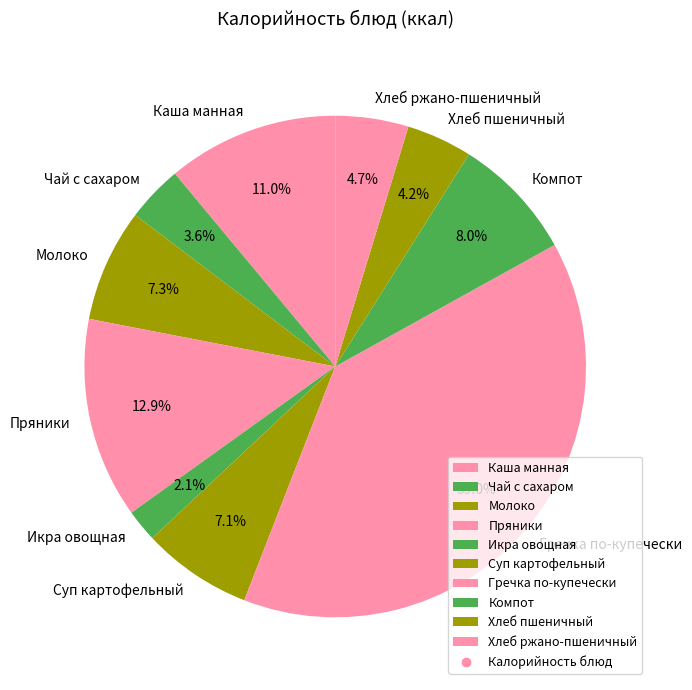

Which category has the biggest portion of the pie?

Гречка по-купечески